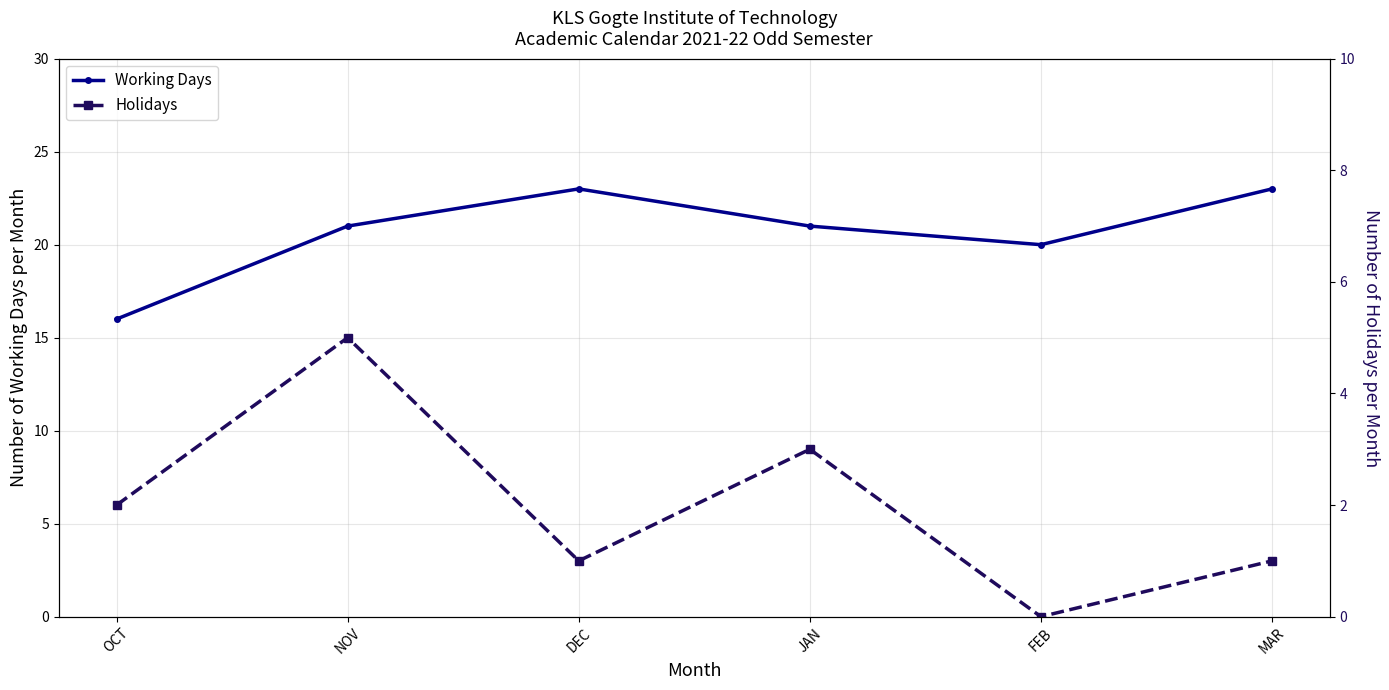

Which series has the widest spread of values?

Working Days